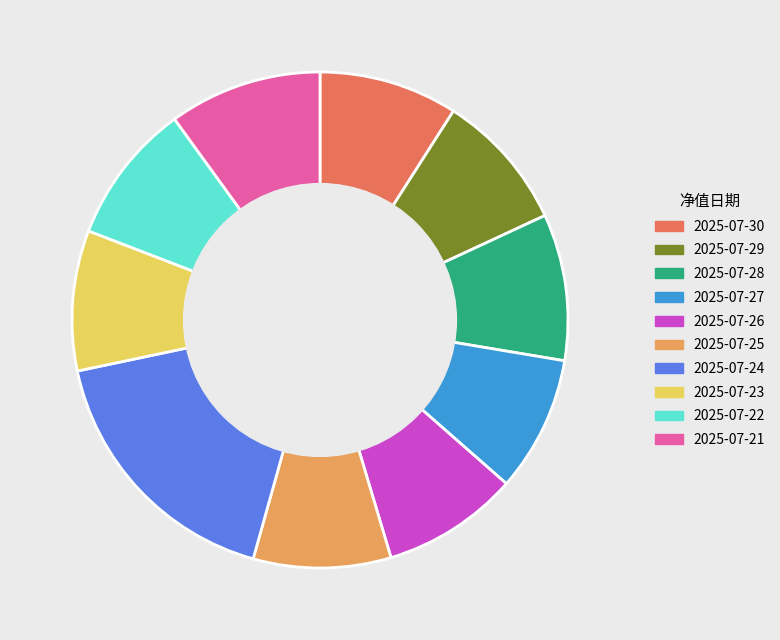

Is there any slice that represents more than half of the pie?

No